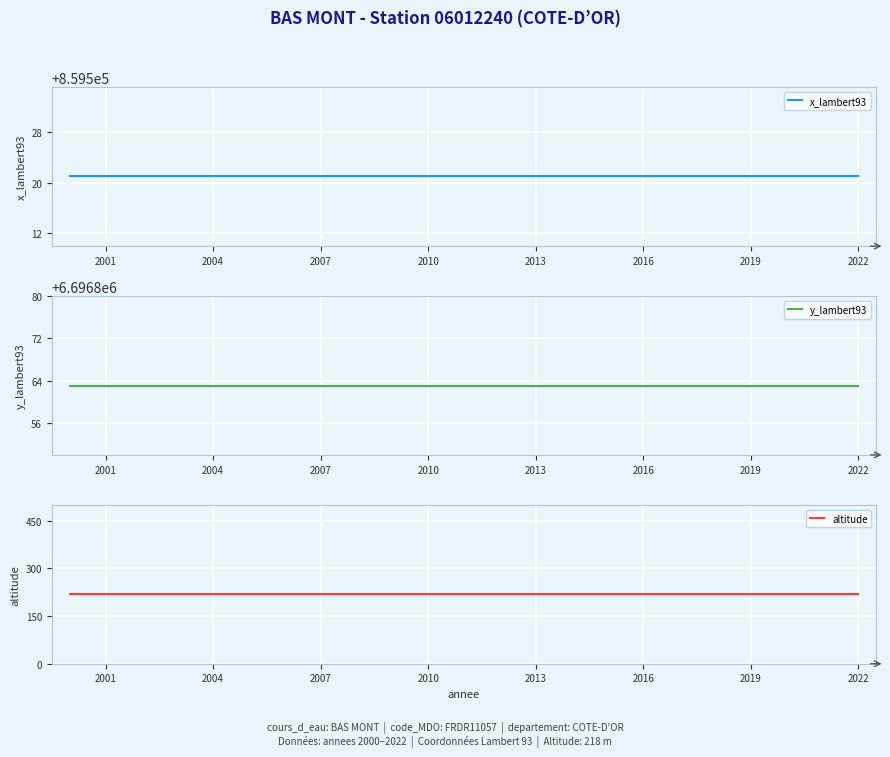

True or false: y_lambert93 has more than 0 points higher than both neighbors.

False